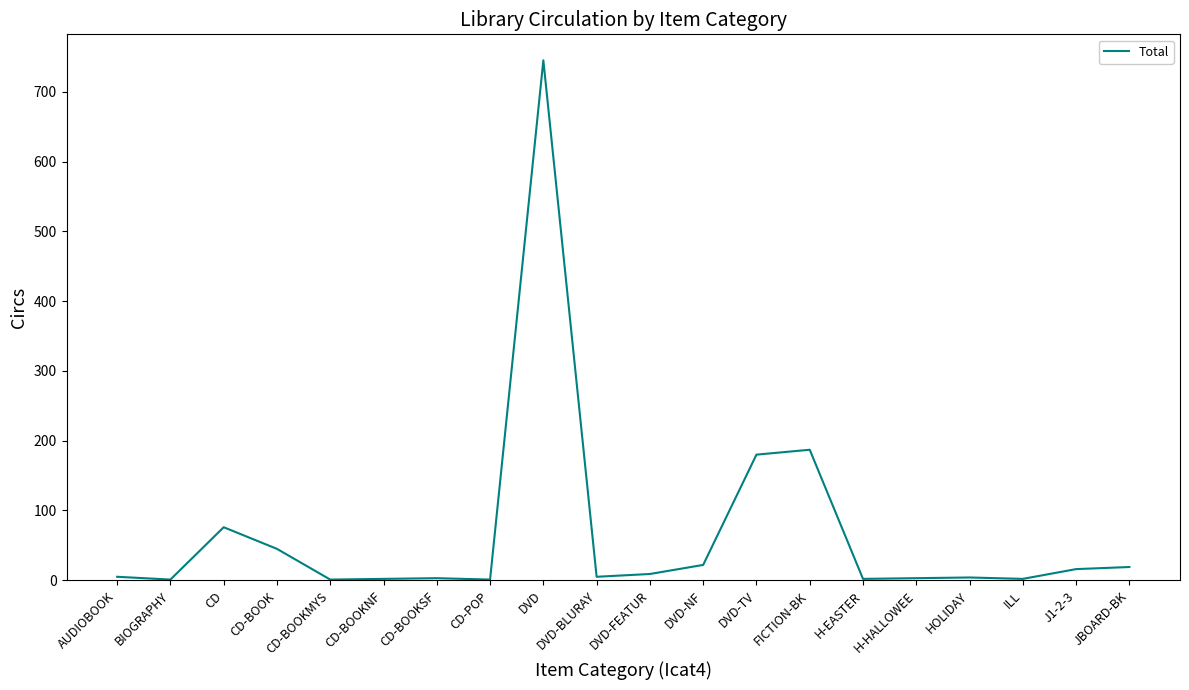

True or false: the data shows 1252 at DVD.

False